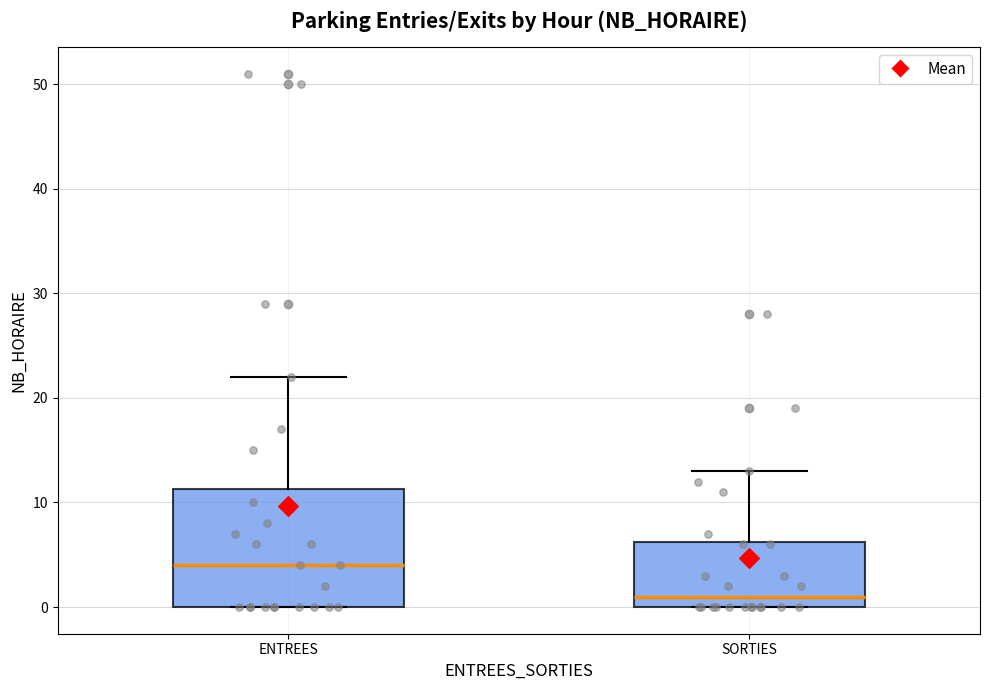

Reading left to right, read every box against the y-axis: the position of its median line, the range the box covers, and the ends of its whiskers. The values are not printed on the chart, so give them approximately, as read against the axis.

ENTREES: median 4, box 0 to 11, whiskers 0 to 22
SORTIES: median 1, box 0 to 6, whiskers 0 to 13